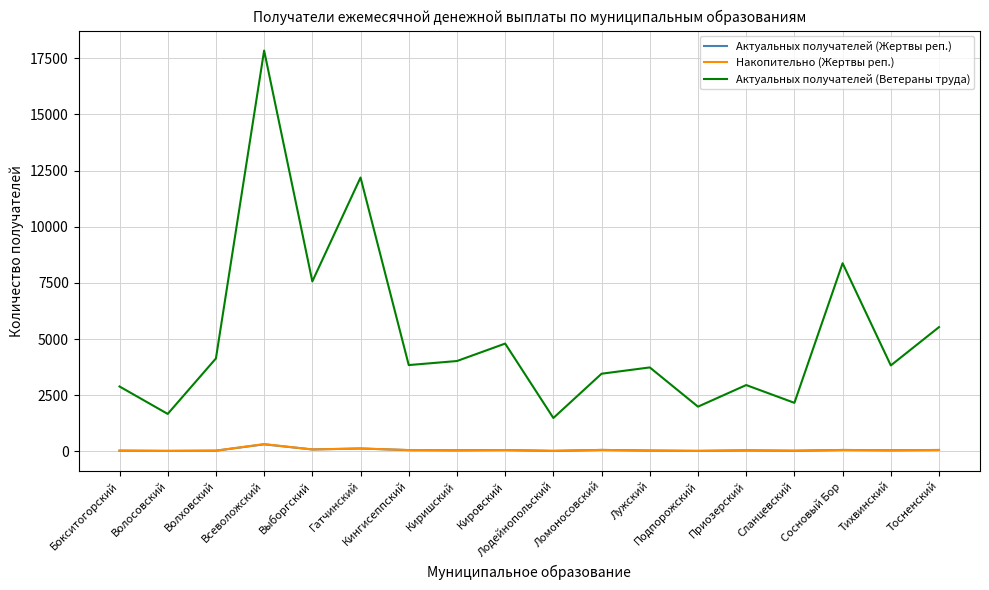

True or false: Актуальных получателей (Ветераны труда) has a value of 4797 at Кировский.

True